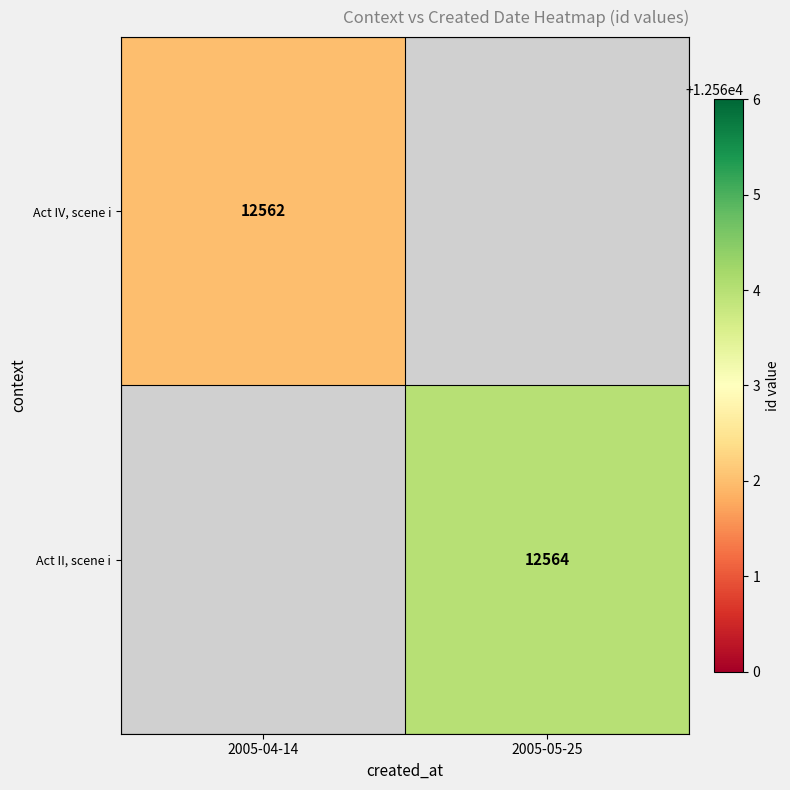

The value of Act II, scene i at 2005-05-25 is 4313.5. True or false?

False